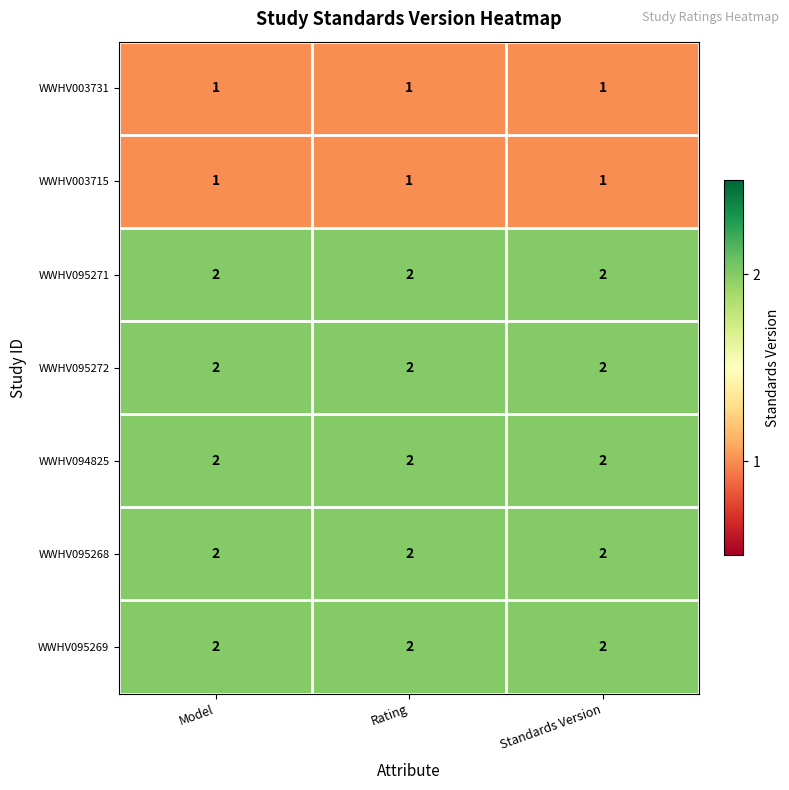

What is the total value across all series at Model?

12